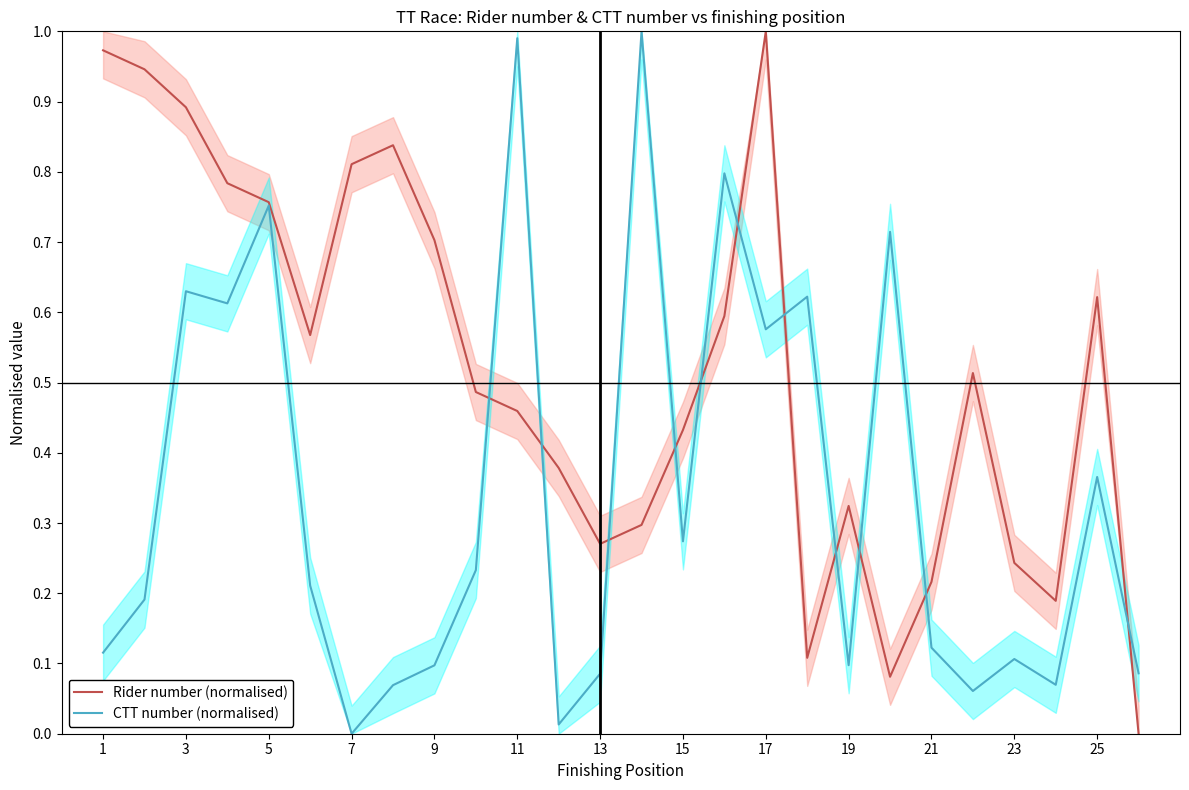

What is the difference between the second highest and minimum values in the Rider number (normalised) series?

1.0